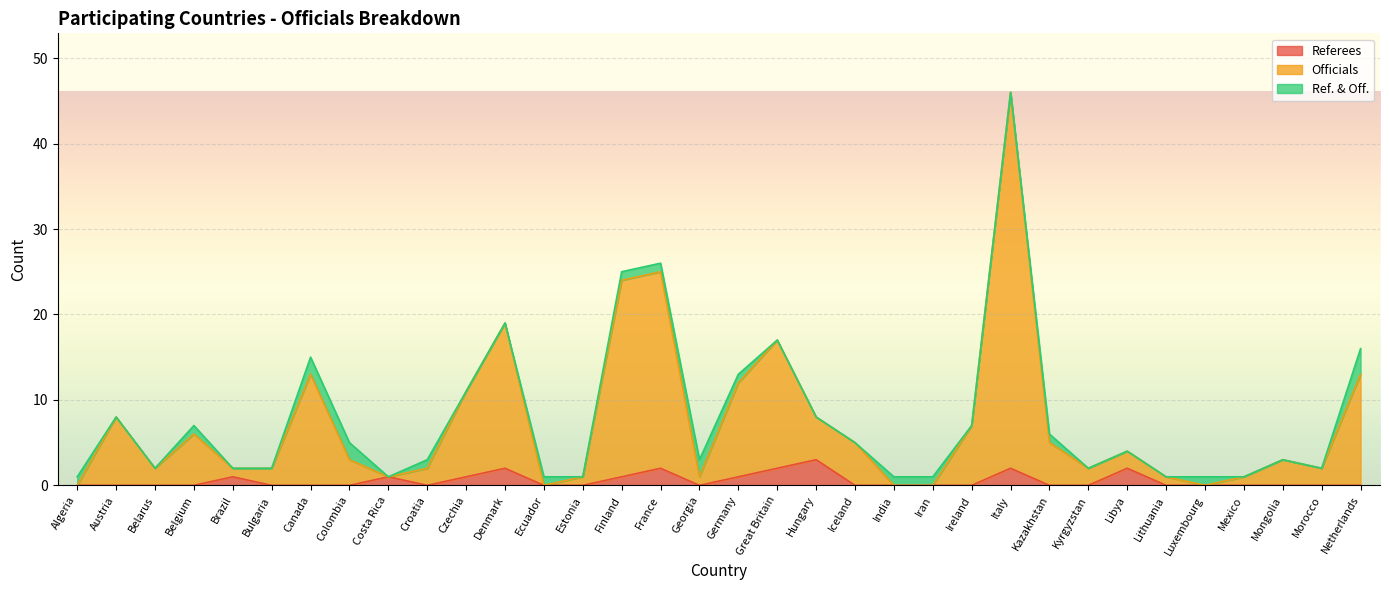

True or false: Referees and Officials cross at least once.

False